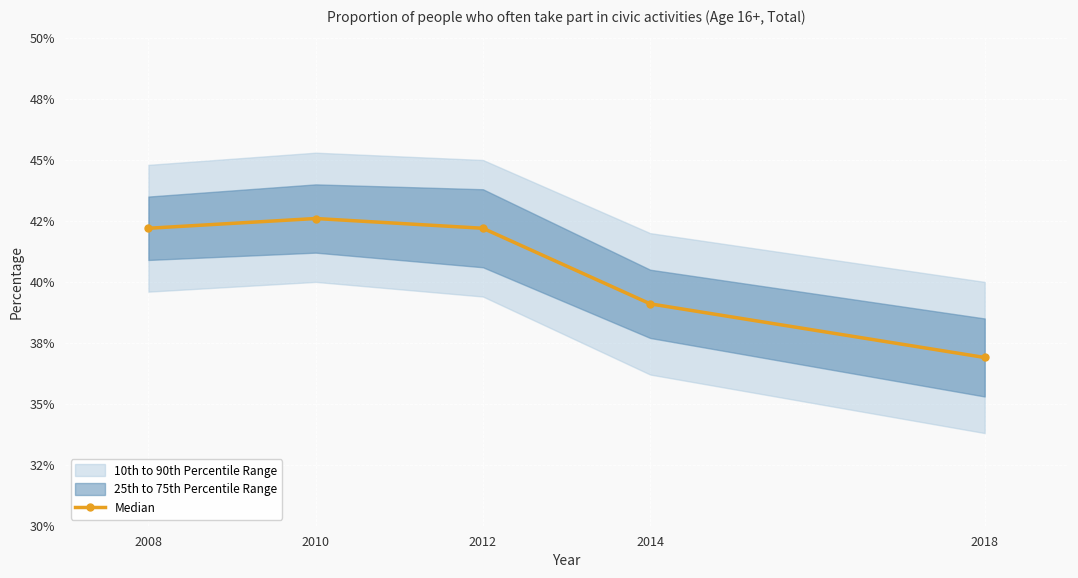

What is the value of the 4th point from the left?

39.1